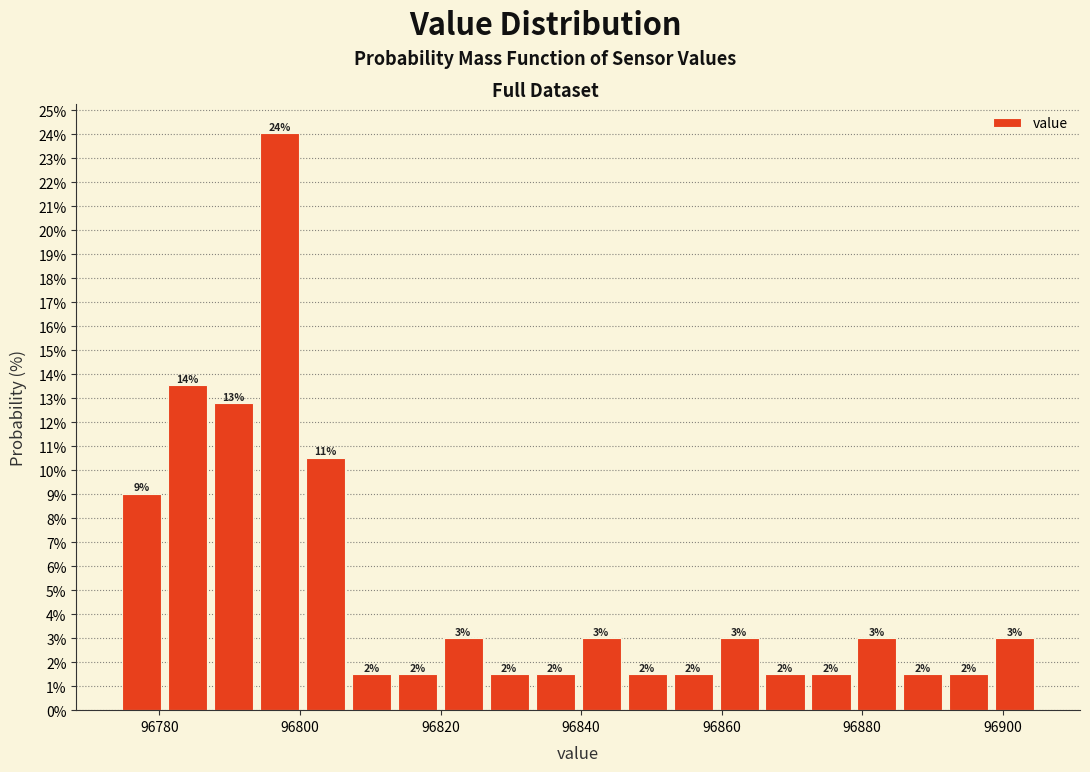

Read against the x-axis, roughly where is the centre of the tallest bar?

96798